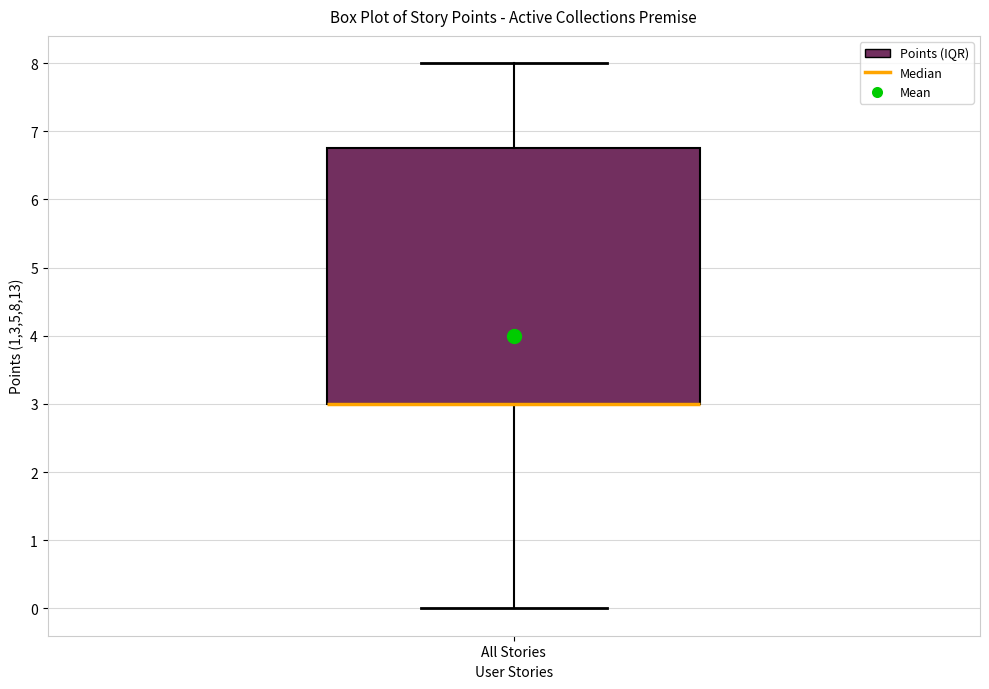

Where does the lower whisker of the box for All Stories end on the y-axis? The values are not printed on the chart, so give them approximately, as read against the axis.

0.0